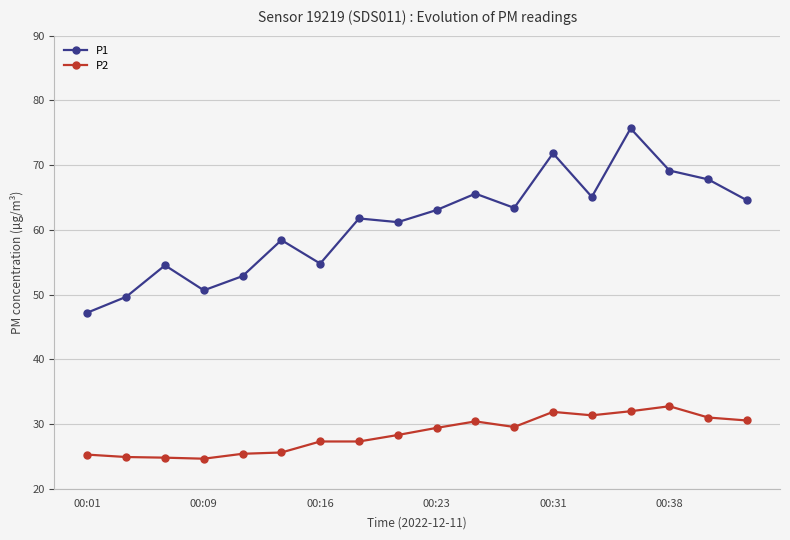

Count the number of categories in the chart.

18